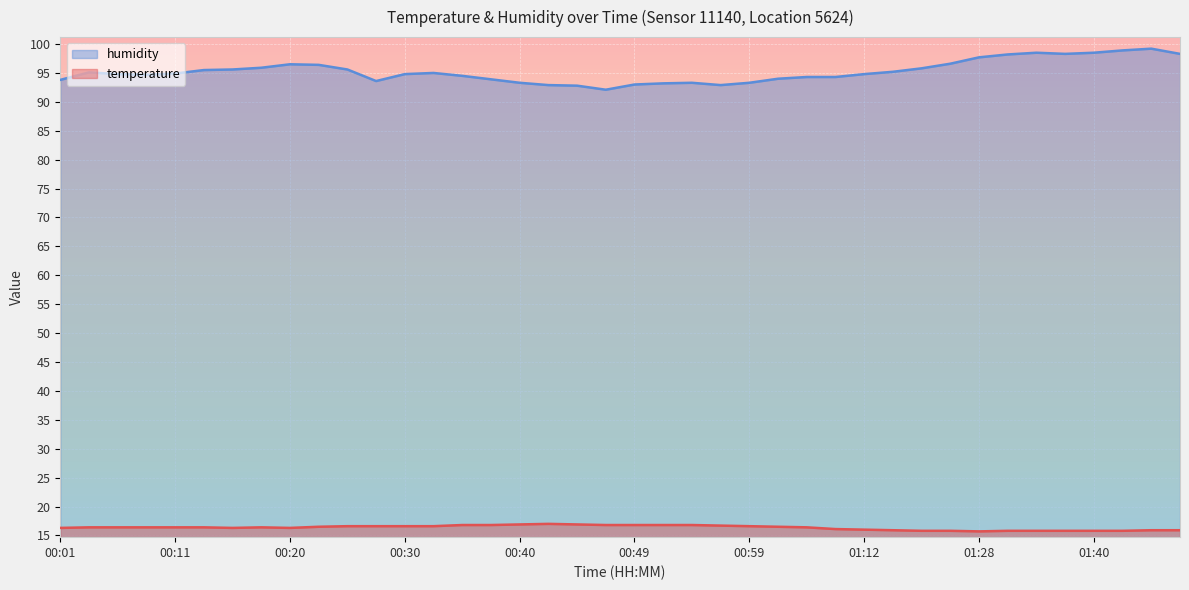

What is the label of the 31st point from the right?

00:23